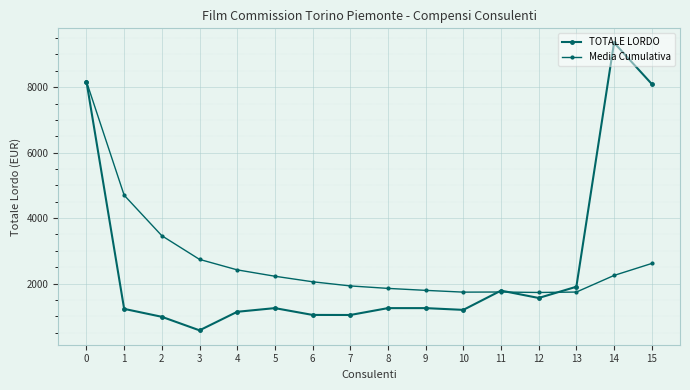

How many values in the Media Cumulativa series are below 2224?

8